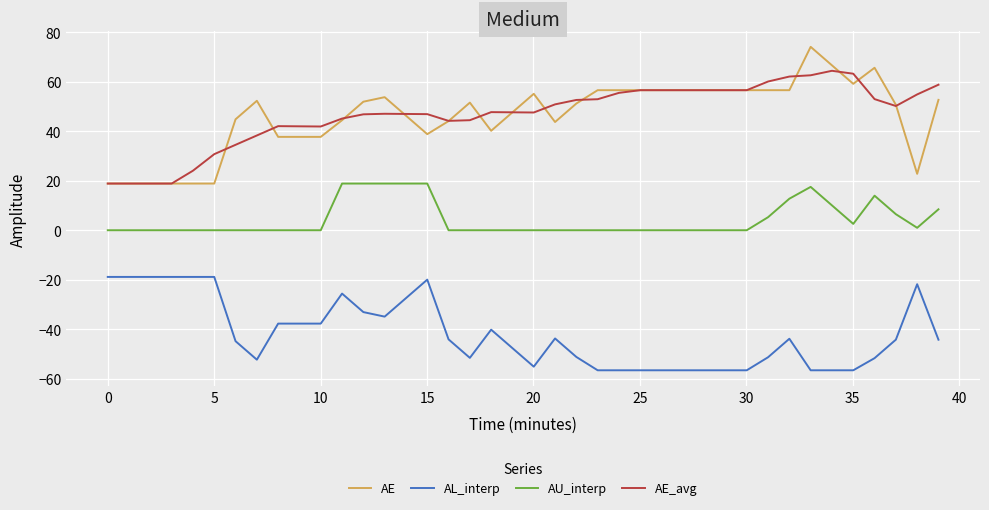

True or false: AU_interp and AE cross at least once.

False